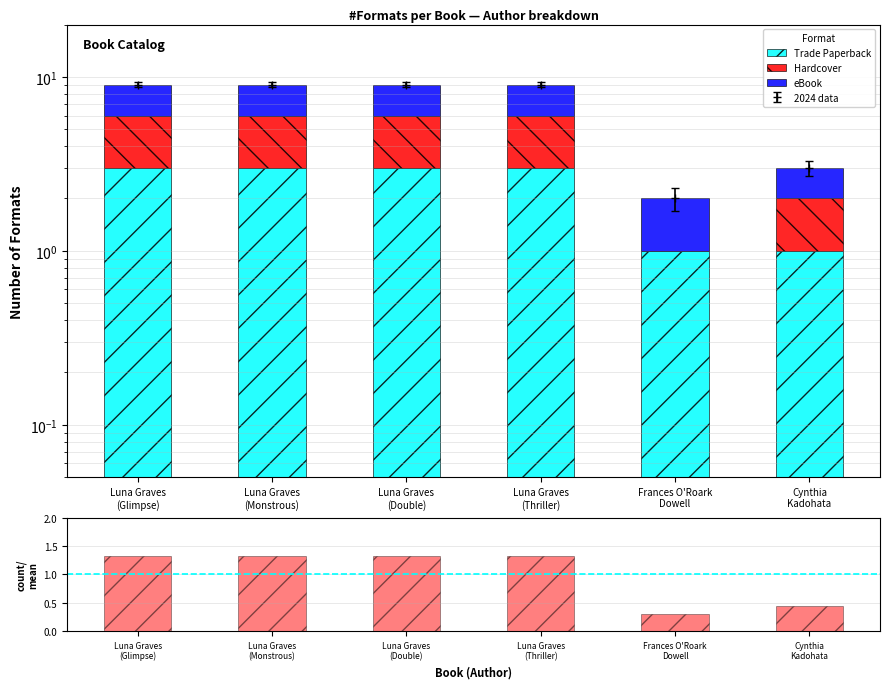

Which category has the lowest value across all series?

Frances O'Roark
Dowell